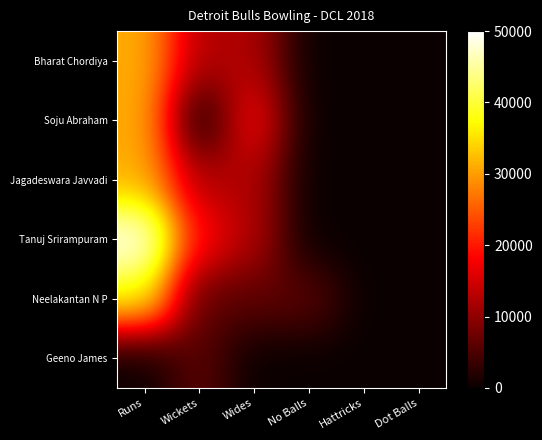

Which series has the widest spread of values?

Tanuj Srirampuram